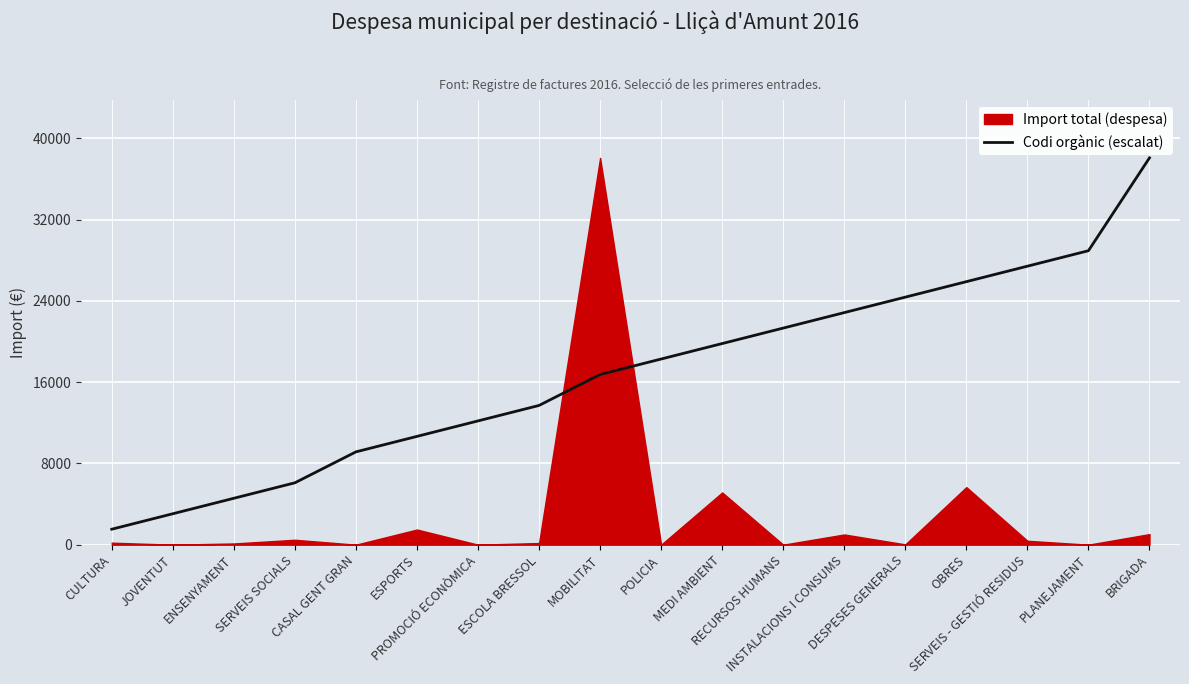

Which has a higher value, POLICIA or PLANEJAMENT?

PLANEJAMENT